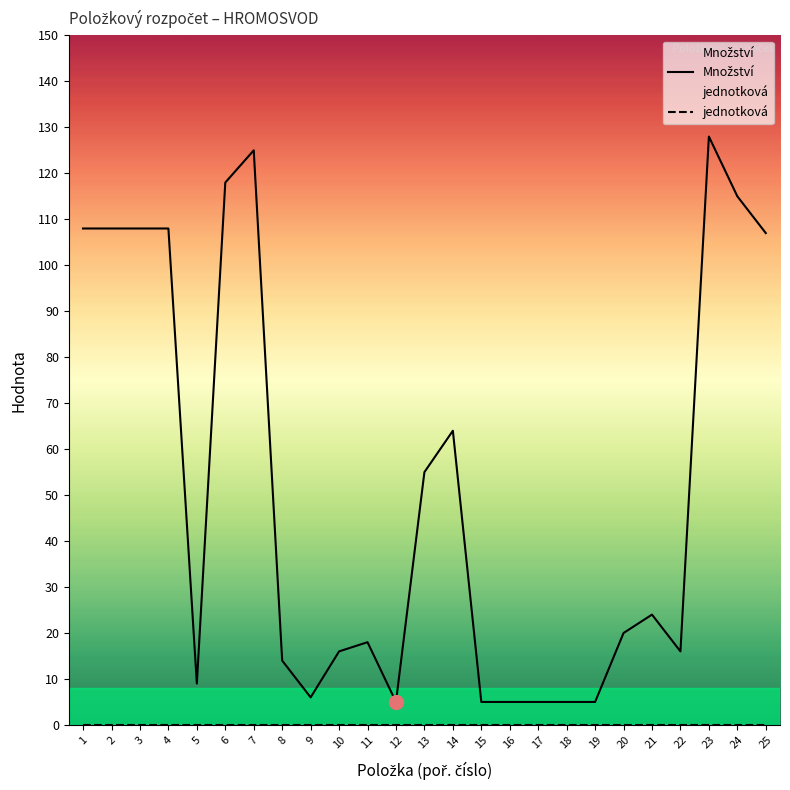

Rank the series by their average value, from lowest to highest.

jednotková, Množství